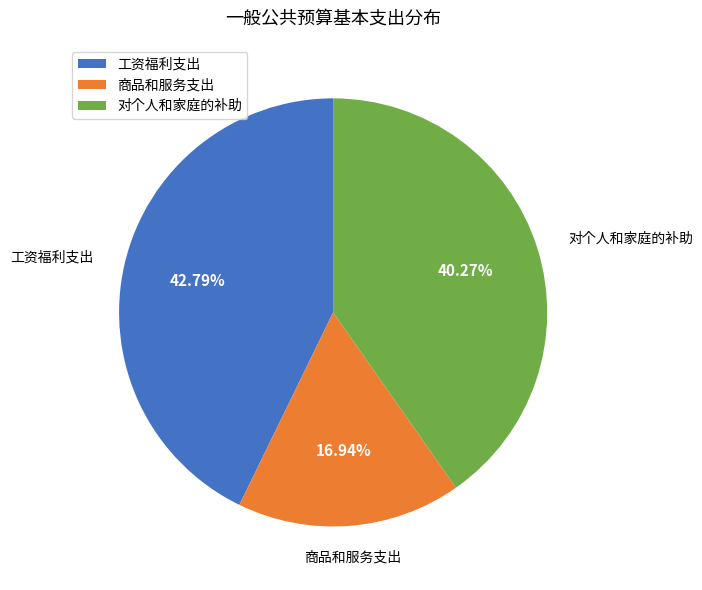

Which category has the smallest portion of the pie?

商品和服务支出